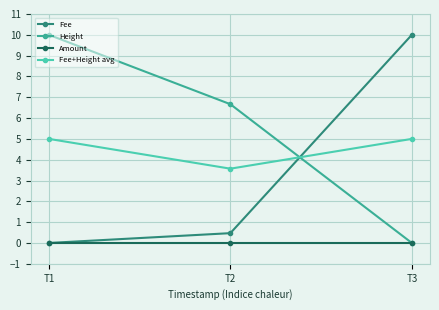

Which series has the largest total across all categories?

Height